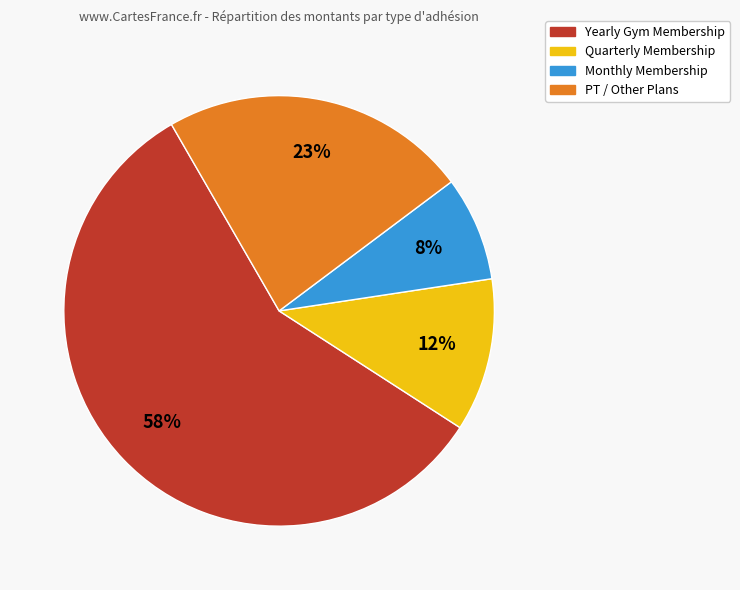

To the nearest percent, what is the difference between the largest and smallest slice percentages?

50%